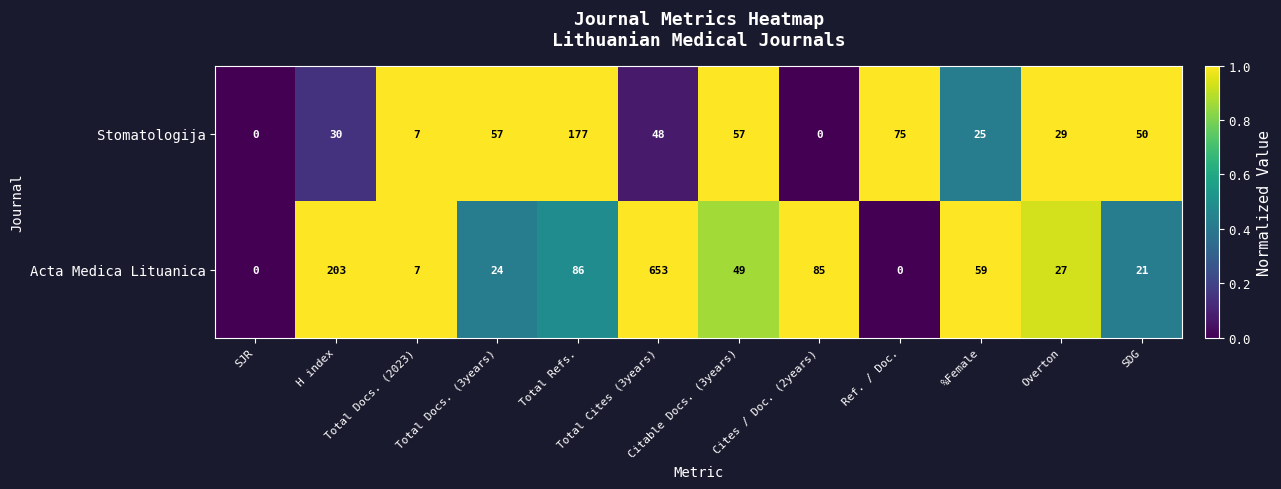

List the series in order of their peak value, highest first.

Acta Medica Lituanica, Stomatologija